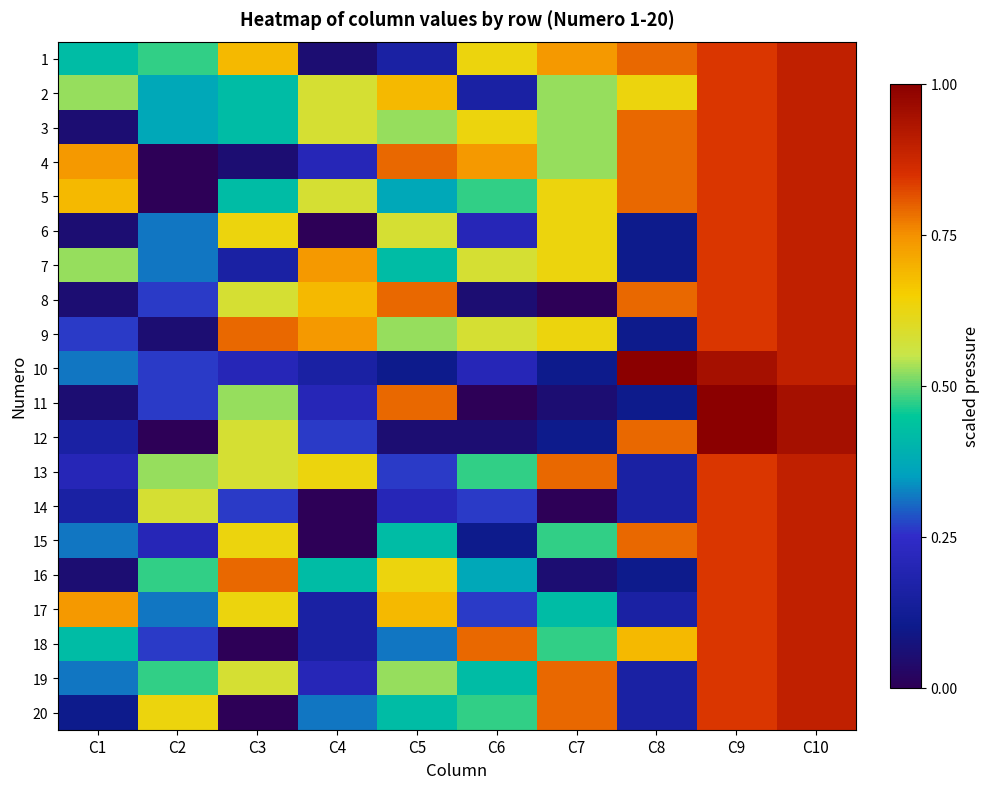

Reading right to left, list all the values displayed in this chart.

1: C10=18	C9=17	C8=16	C7=15	C6=13	C5=4	C4=2	C3=14	C2=10	C1=9
2: C10=18	C9=17	C8=13	C7=11	C6=4	C5=14	C4=12	C3=9	C2=8	C1=11
3: C10=18	C9=17	C8=16	C7=11	C6=13	C5=11	C4=12	C3=9	C2=8	C1=2
4: C10=18	C9=17	C8=16	C7=11	C6=15	C5=16	C4=5	C3=2	C2=1	C1=15
5: C10=18	C9=17	C8=16	C7=13	C6=10	C5=8	C4=12	C3=9	C2=1	C1=14
6: C10=18	C9=17	C8=3	C7=13	C6=5	C5=12	C4=1	C3=13	C2=7	C1=2
7: C10=18	C9=17	C8=3	C7=13	C6=12	C5=9	C4=15	C3=4	C2=7	C1=11
8: C10=18	C9=17	C8=16	C7=1	C6=2	C5=16	C4=14	C3=12	C2=6	C1=2
9: C10=18	C9=17	C8=3	C7=13	C6=12	C5=11	C4=15	C3=16	C2=2	C1=6
10: C10=18	C9=19	C8=20	C7=3	C6=5	C5=3	C4=4	C3=5	C2=6	C1=7
11: C10=19	C9=20	C8=3	C7=2	C6=1	C5=16	C4=5	C3=11	C2=6	C1=2
12: C10=19	C9=20	C8=16	C7=3	C6=2	C5=2	C4=6	C3=12	C2=1	C1=4
13: C10=18	C9=17	C8=4	C7=16	C6=10	C5=6	C4=13	C3=12	C2=11	C1=5
14: C10=18	C9=17	C8=4	C7=1	C6=6	C5=5	C4=1	C3=6	C2=12	C1=4
15: C10=18	C9=17	C8=16	C7=10	C6=3	C5=9	C4=1	C3=13	C2=5	C1=7
16: C10=18	C9=17	C8=3	C7=2	C6=8	C5=13	C4=9	C3=16	C2=10	C1=2
17: C10=18	C9=17	C8=4	C7=9	C6=6	C5=14	C4=4	C3=13	C2=7	C1=15
18: C10=18	C9=17	C8=14	C7=10	C6=16	C5=7	C4=4	C3=1	C2=6	C1=9
19: C10=18	C9=17	C8=4	C7=16	C6=9	C5=11	C4=5	C3=12	C2=10	C1=7
20: C10=18	C9=17	C8=4	C7=16	C6=10	C5=9	C4=7	C3=1	C2=13	C1=3